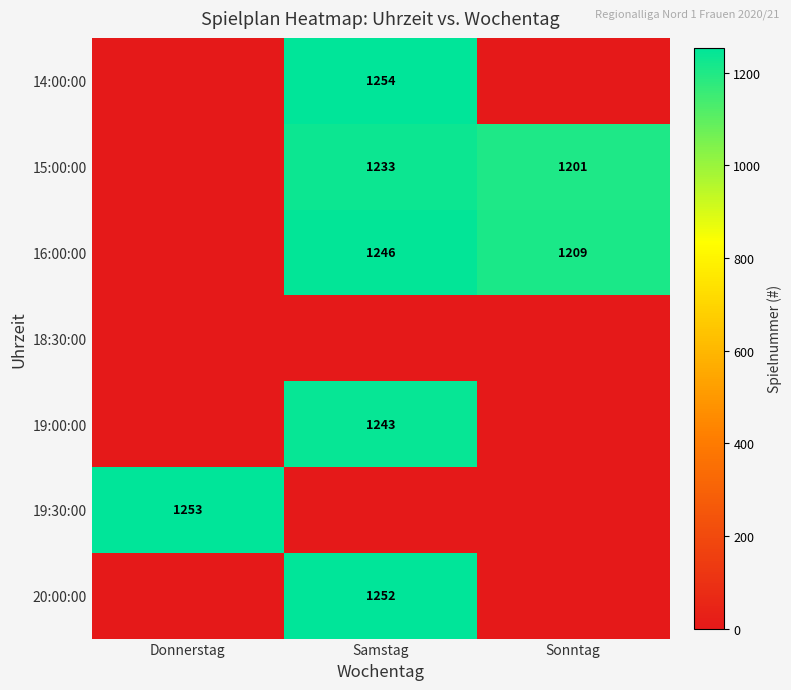

Which category has the lowest value across all series?

Donnerstag